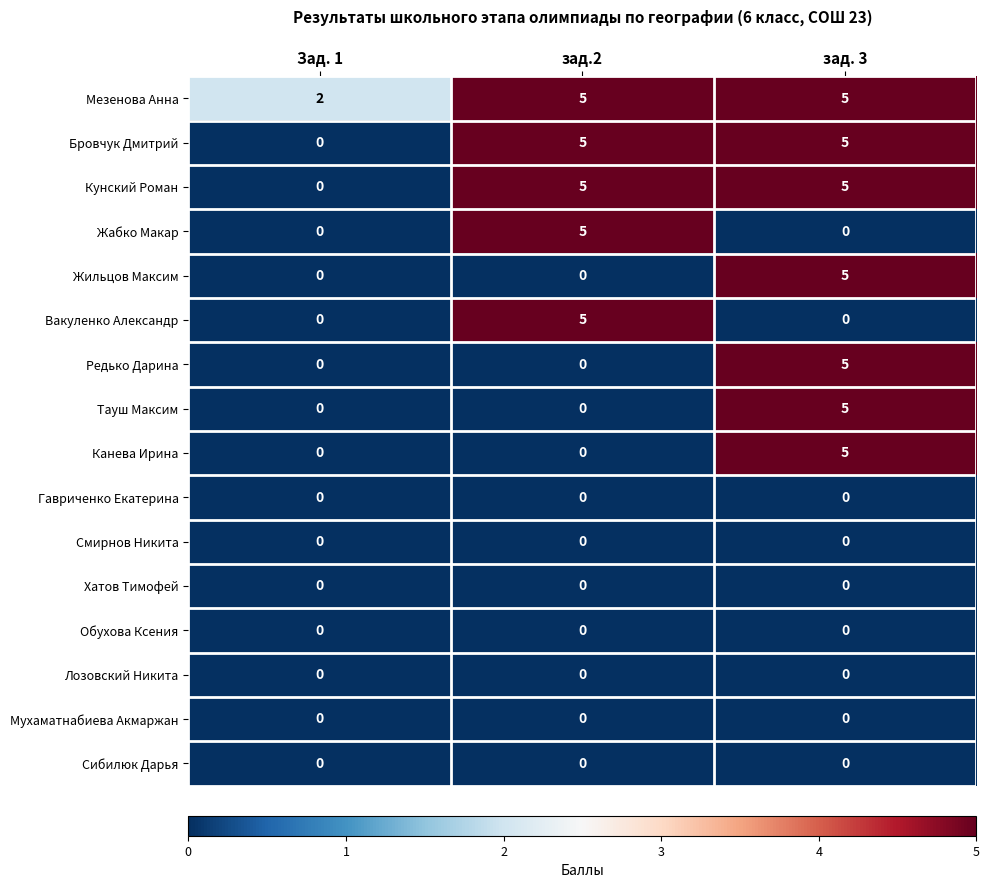

The value of Смирнов Никита at зад. 3 is 0. True or false?

True